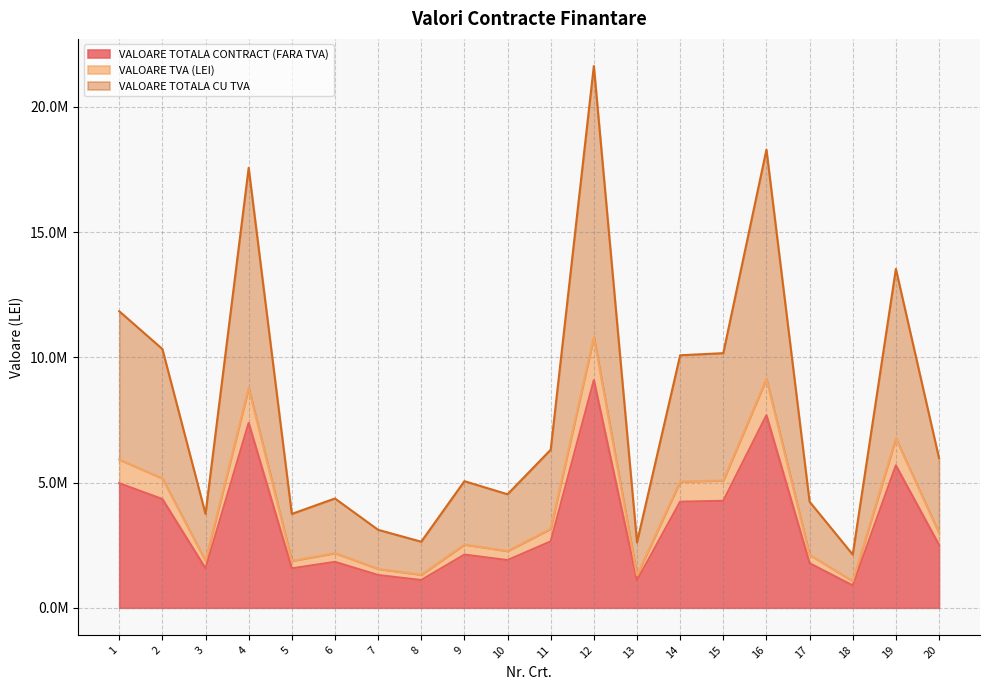

What are all the series names shown in the legend?

VALOARE TOTALA CONTRACT (FARA TVA), VALOARE TVA (LEI), VALOARE TOTALA CU TVA